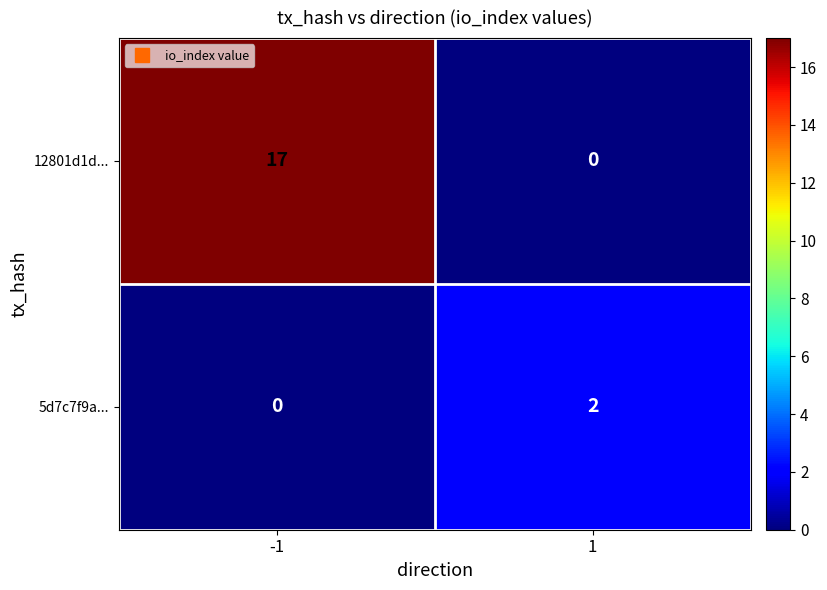

Which label corresponds to the largest value in the chart?

-1